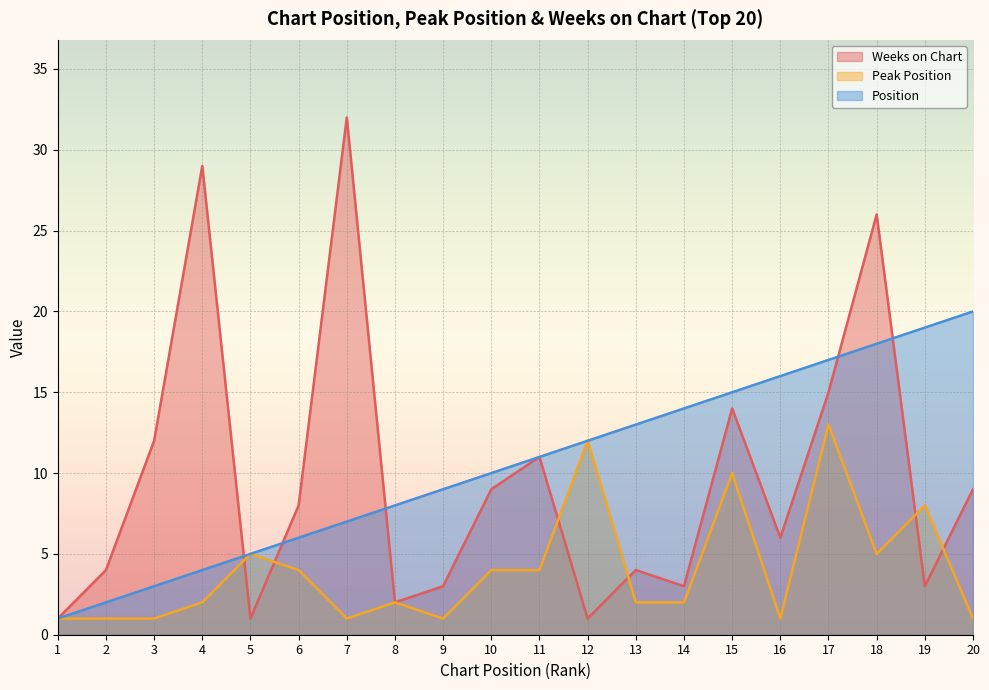

Does the chart display data point markers on the line(s)?

No